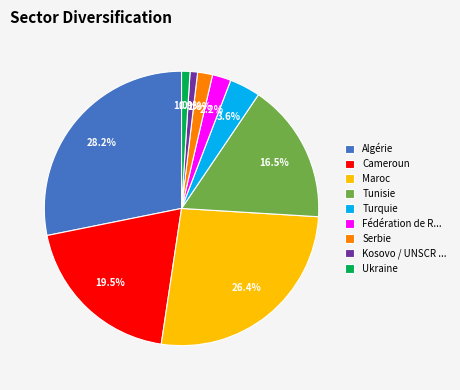

Is there any slice that represents more than half of the pie?

No